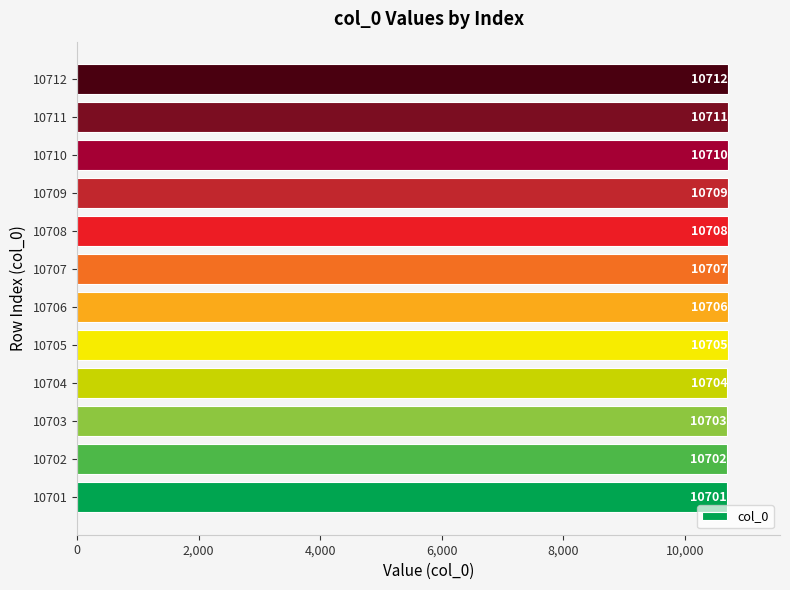

Approximately how many times larger is the value at 10711 compared to 10706?

1.0